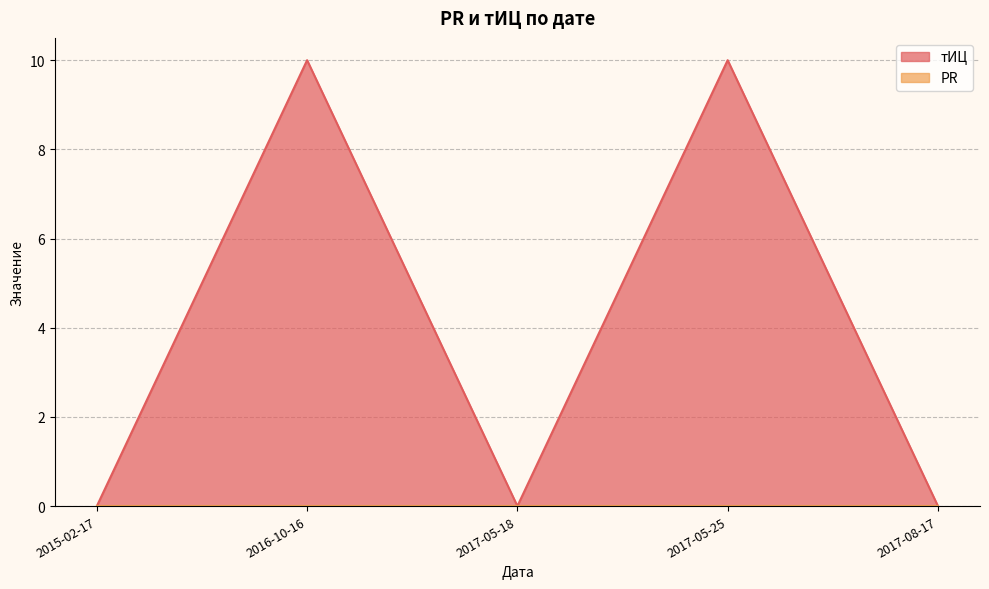

True or false: тИЦ has a value of 17 at 2017-05-25.

False